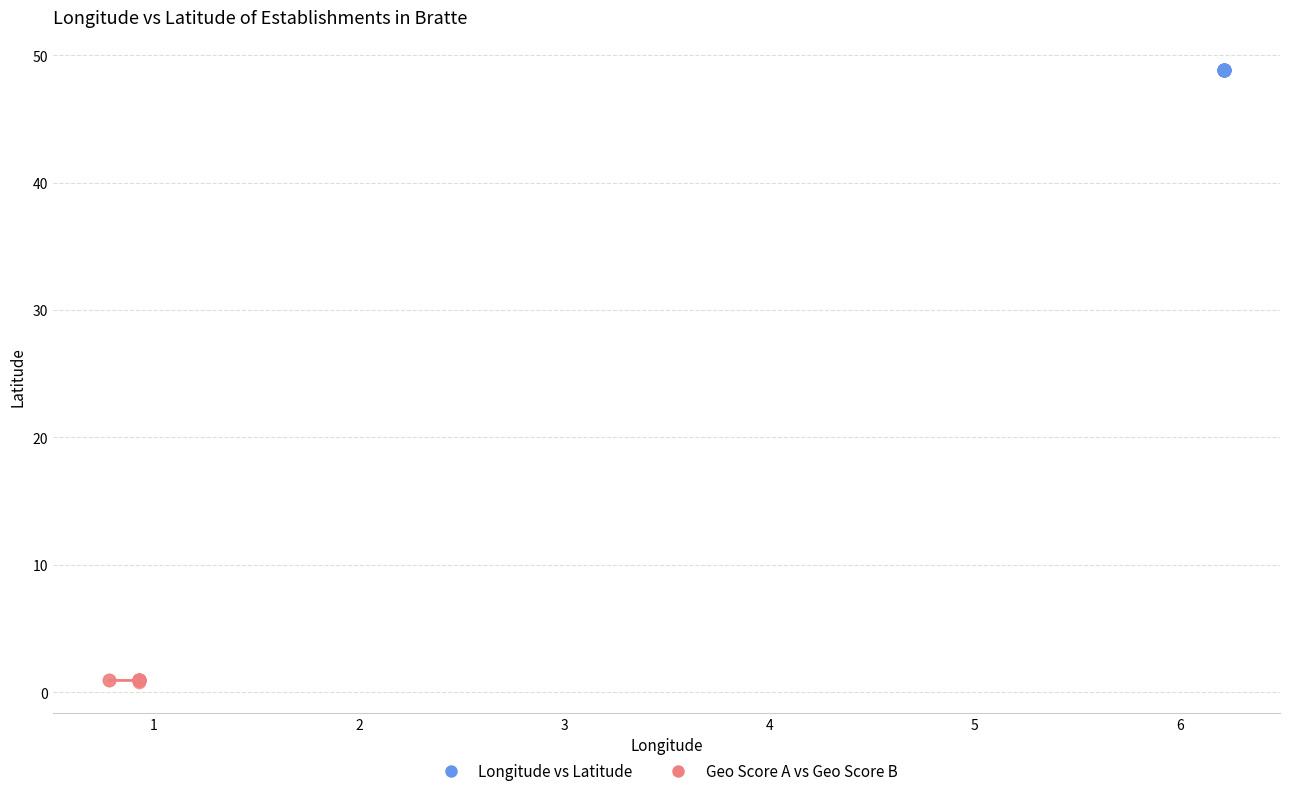

What are all the series names shown in the legend?

Longitude vs Latitude, Geo Score A vs Geo Score B